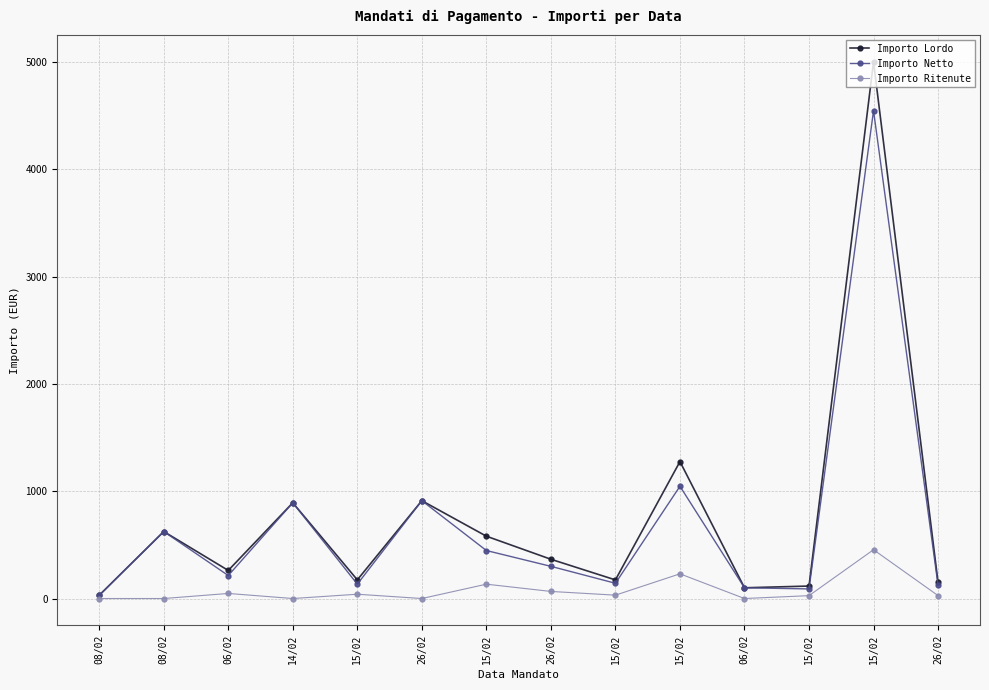

The value of Importo Ritenute at 15/02 is 102.5. True or false?

False